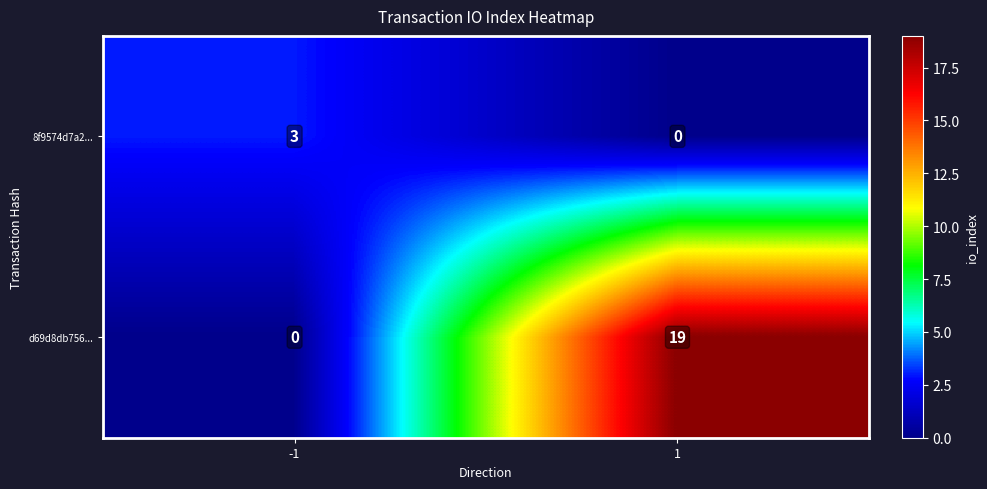

Reading left to right, transcribe all the data shown in this chart.

8f9574d7a2...: 3	0
d69d8db756...: 0	19